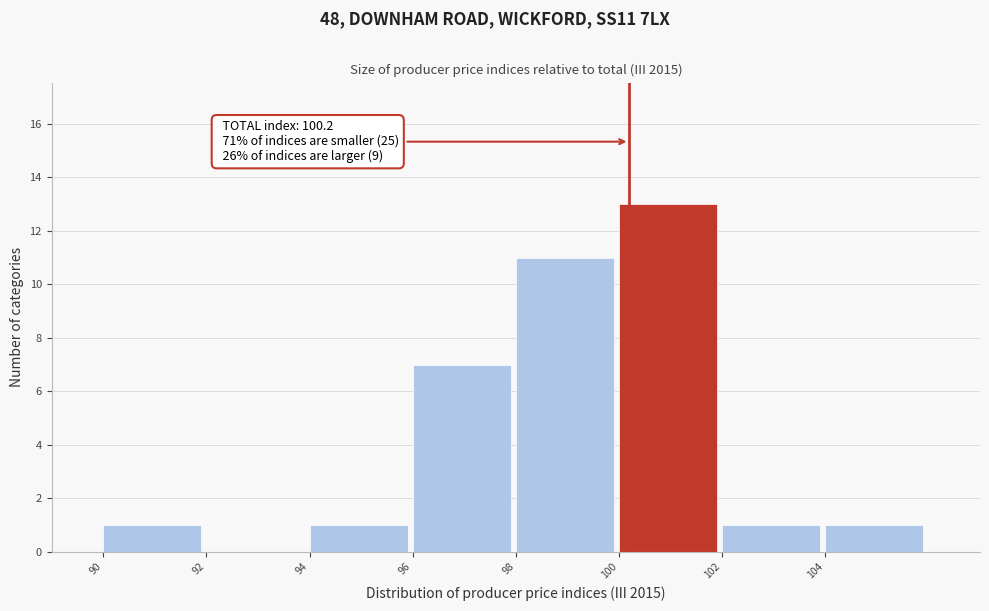

Over which range of the x-axis is the bar tallest?

100 to 102